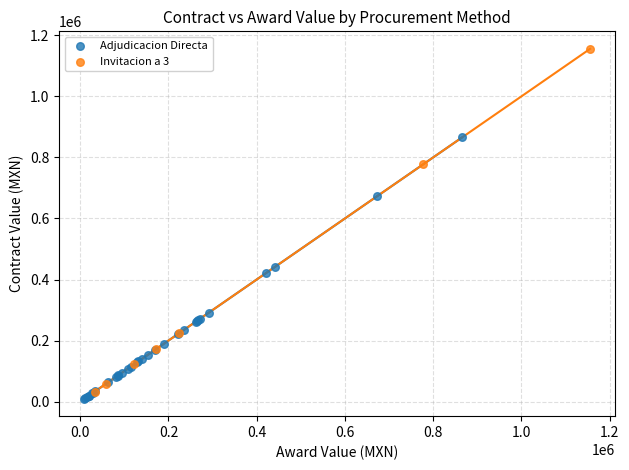

Which series has the widest spread of Y values?

Invitacion a 3